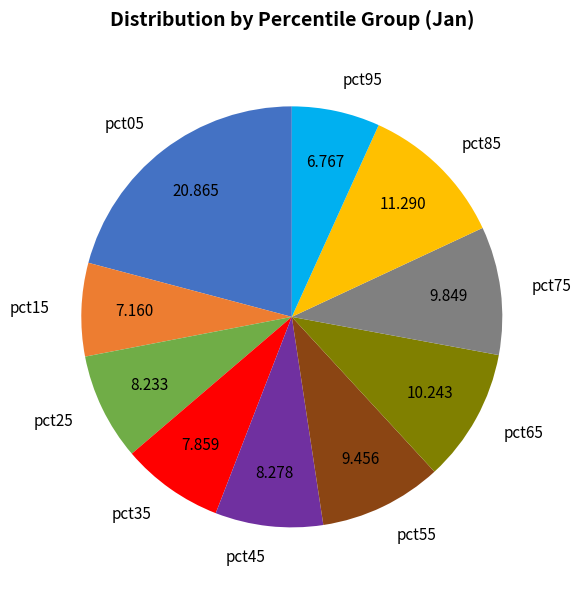

How many segments does this pie chart have?

10